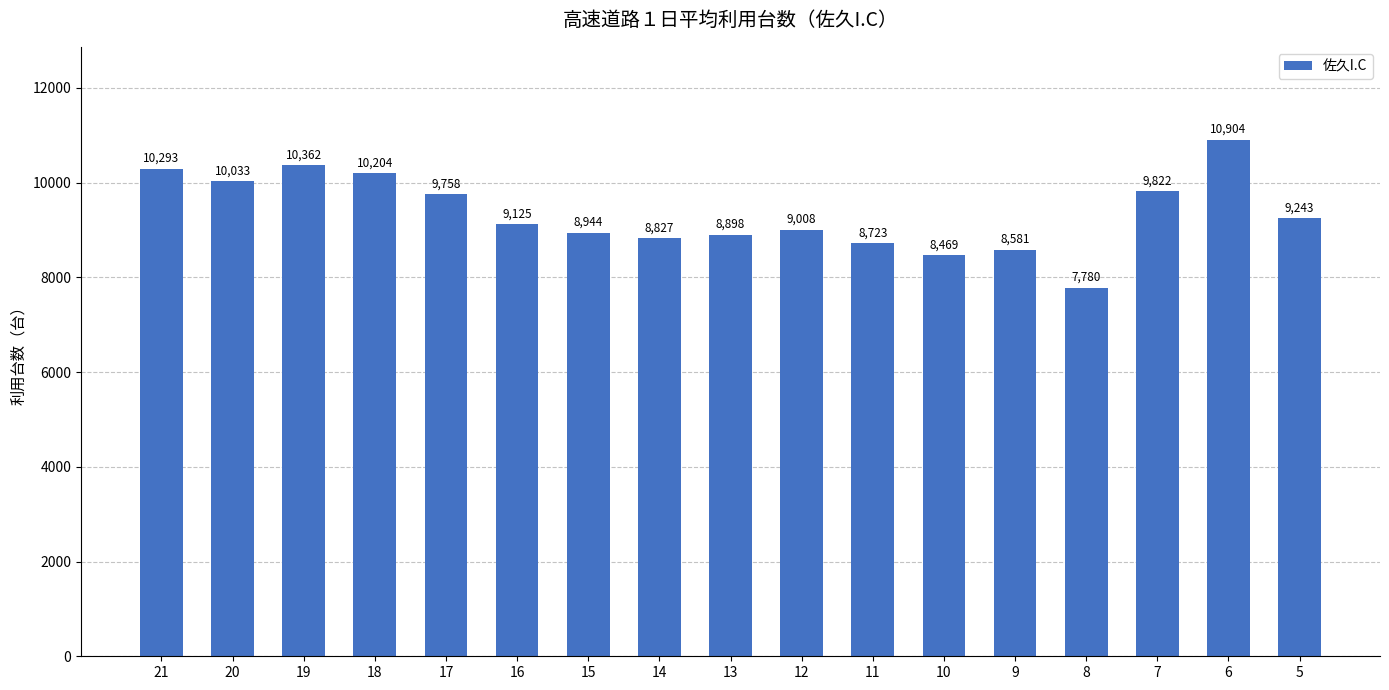

What is the change in value from 10 to 7?

+1353